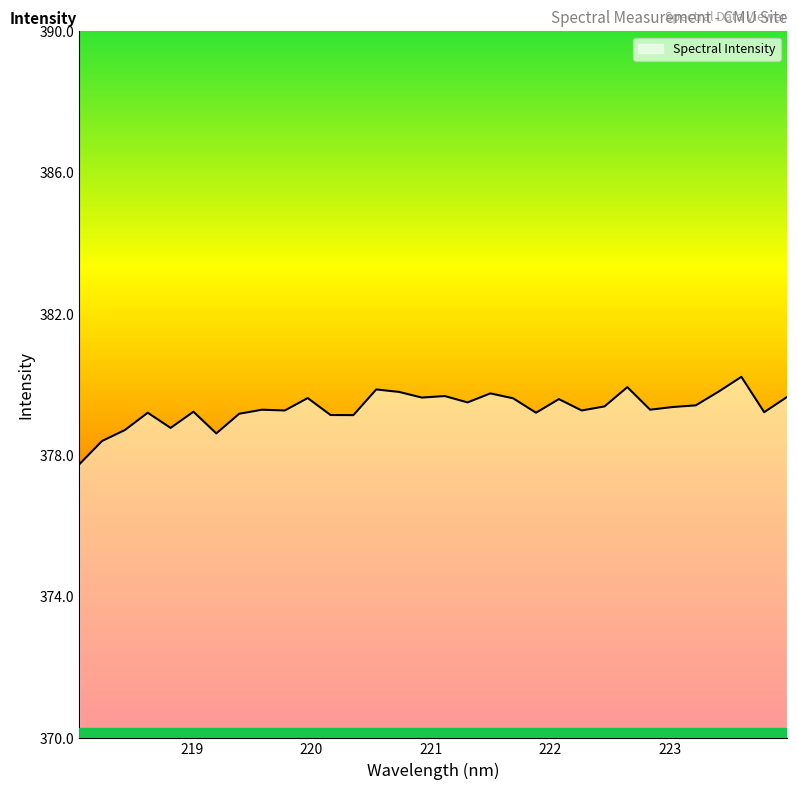

What is the minimum value shown in the chart?

377.7